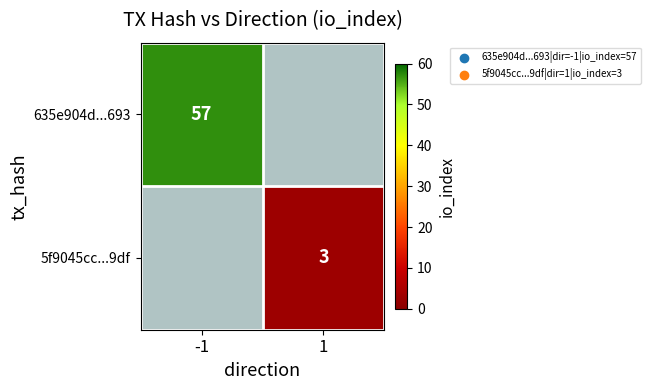

The 5f9045cc...9df series shows 3 at 1. True or false?

True